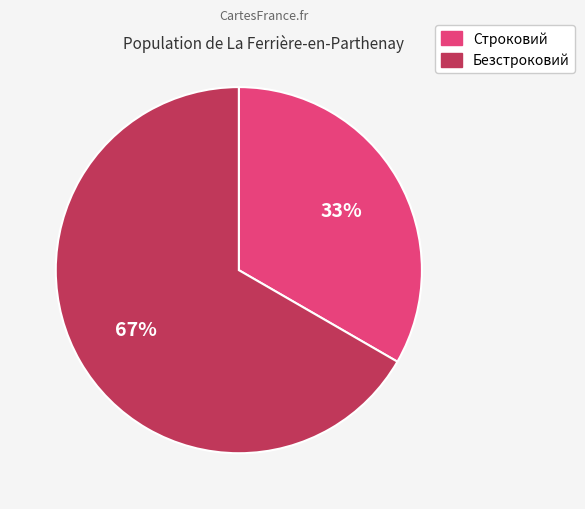

Between Строковий and Безстроковий, which is larger?

Безстроковий